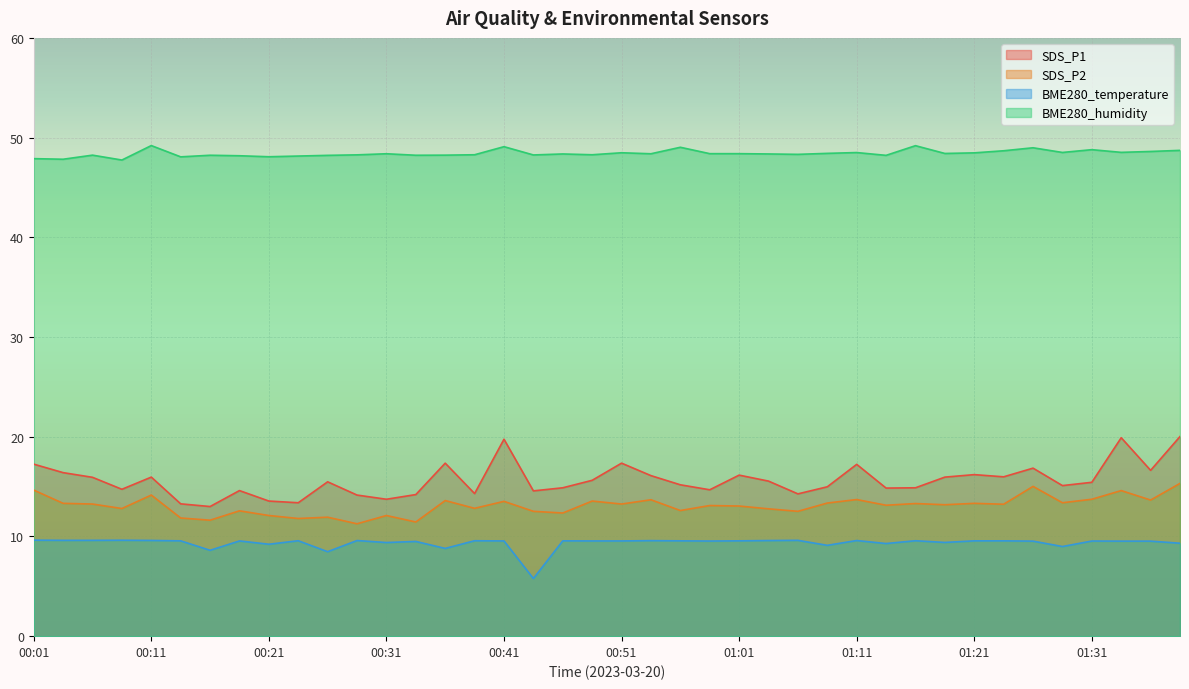

What is the total value across all series at 01:11?

89.0